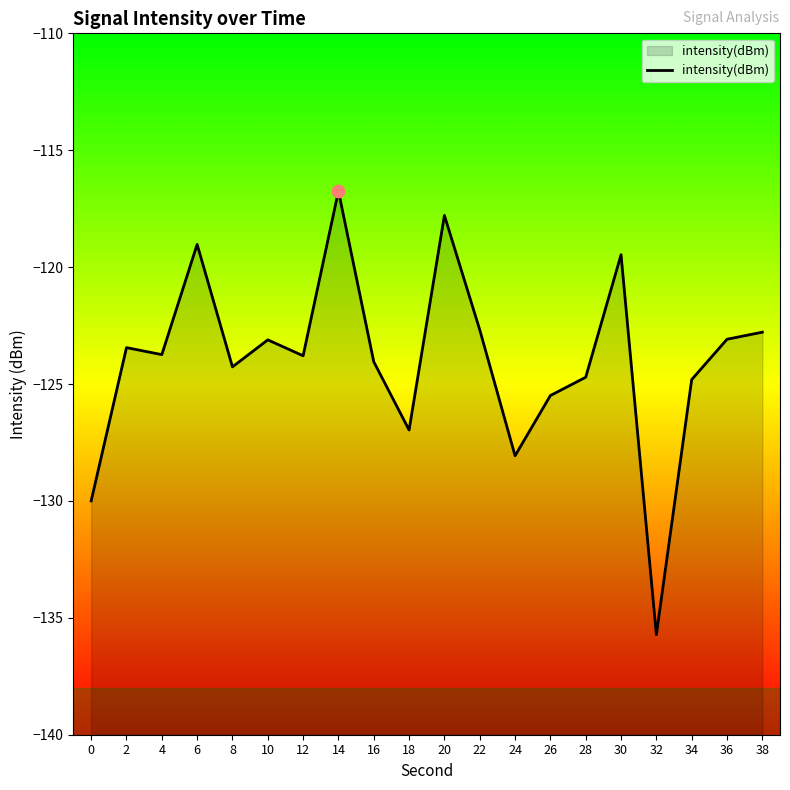

What is the change in value from 12 to 36?

+0.7